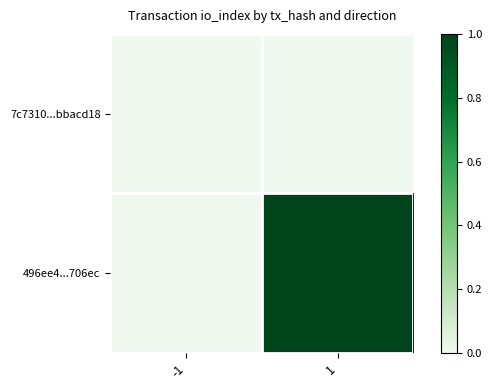

Reading left to right, what are all the values shown in this chart?

7c7310...bbacd18: -1=0	1=0
496ee4...706ec: -1=0	1=1